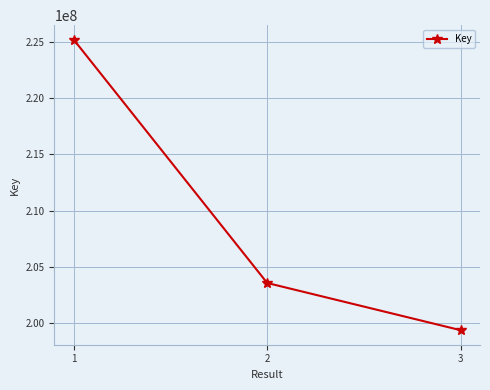

What is the minimum value shown in the chart?

199365372